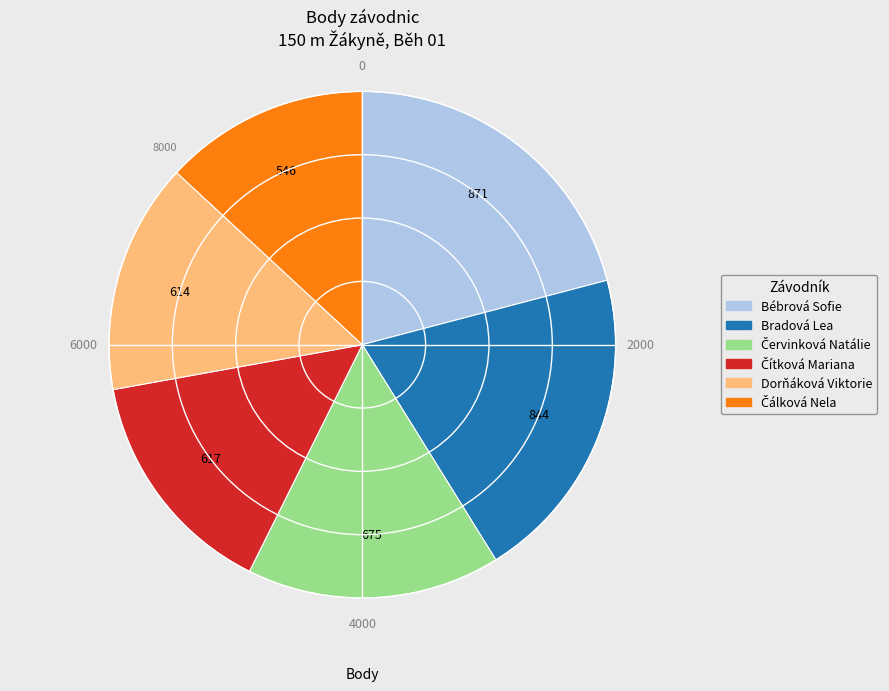

Approximately how many times larger is the value at Dorňáková Viktorie compared to Bébrová Sofie?

0.7